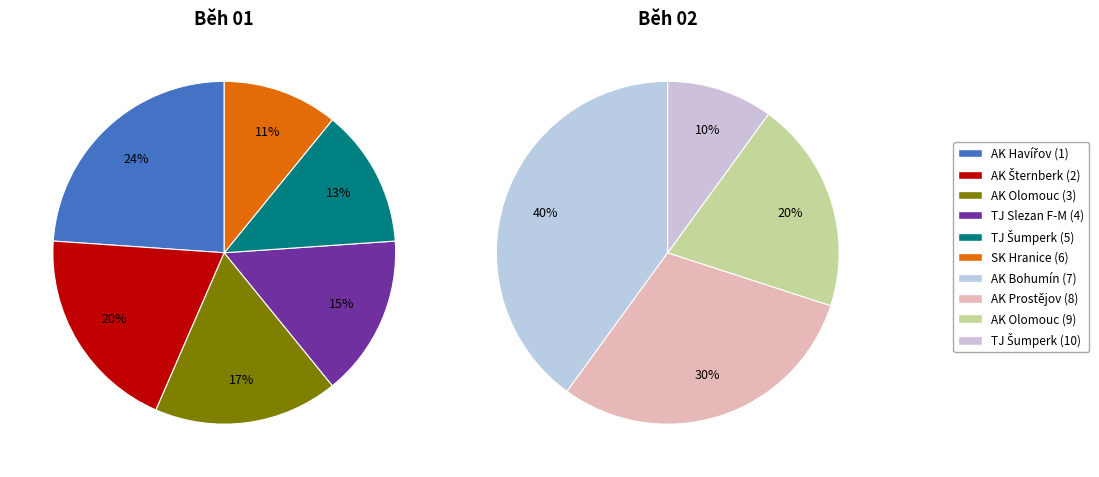

At 1, list the series in order from smallest to largest.

Běh 01, Běh 02